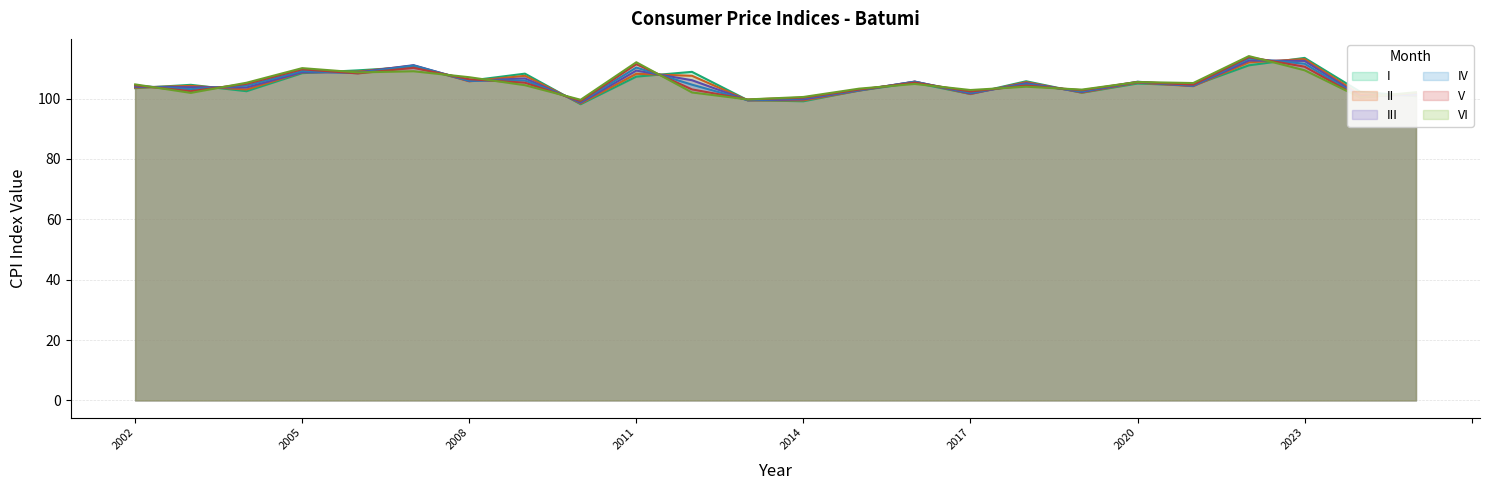

At which category is the sum across all series the highest?

2022